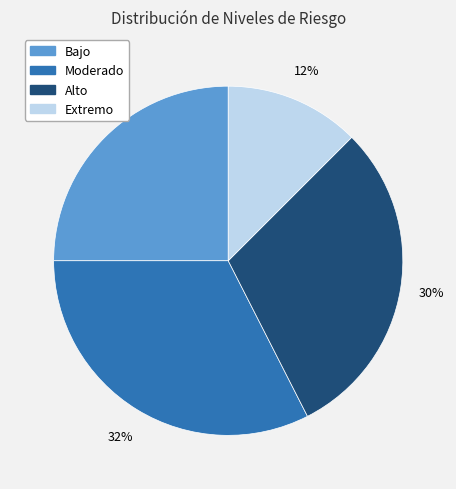

Which slice is the largest?

Moderado